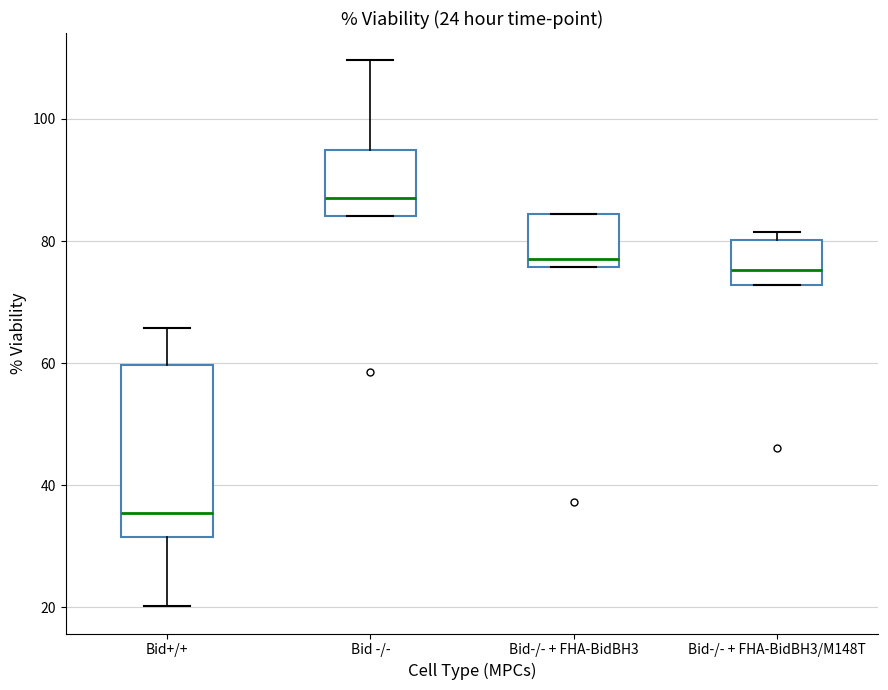

Which box has the highest median line?

Bid -/-